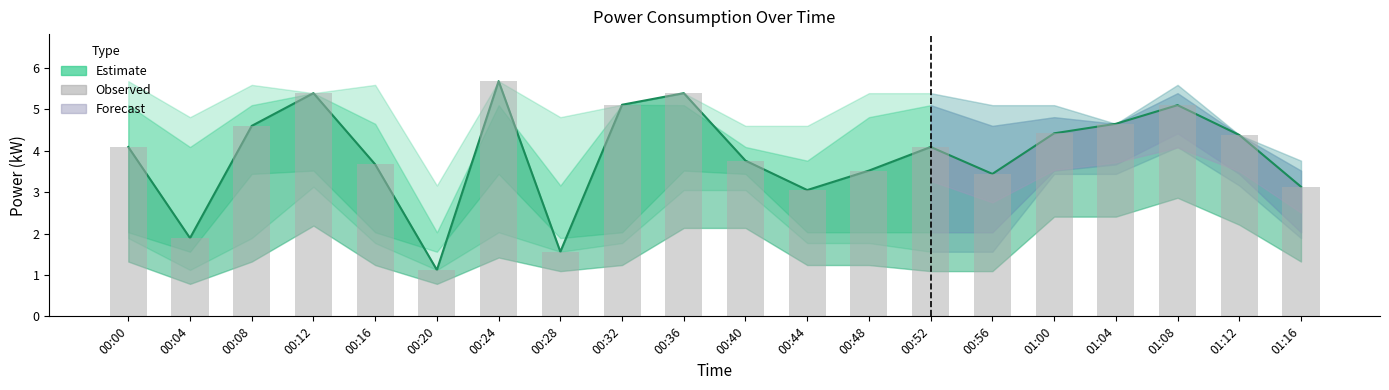

Reading left to right, list all the values displayed in this chart.

00:00=4.1	00:04=1.9	00:08=4.6	00:12=5.4	00:16=3.7	00:20=1.1	00:24=5.7	00:28=1.6	00:32=5.1	00:36=5.4	00:40=3.8	00:44=3.0	00:48=3.5	00:52=4.1	00:56=3.4	01:00=4.4	01:04=4.7	01:08=5.1	01:12=4.4	01:16=3.1